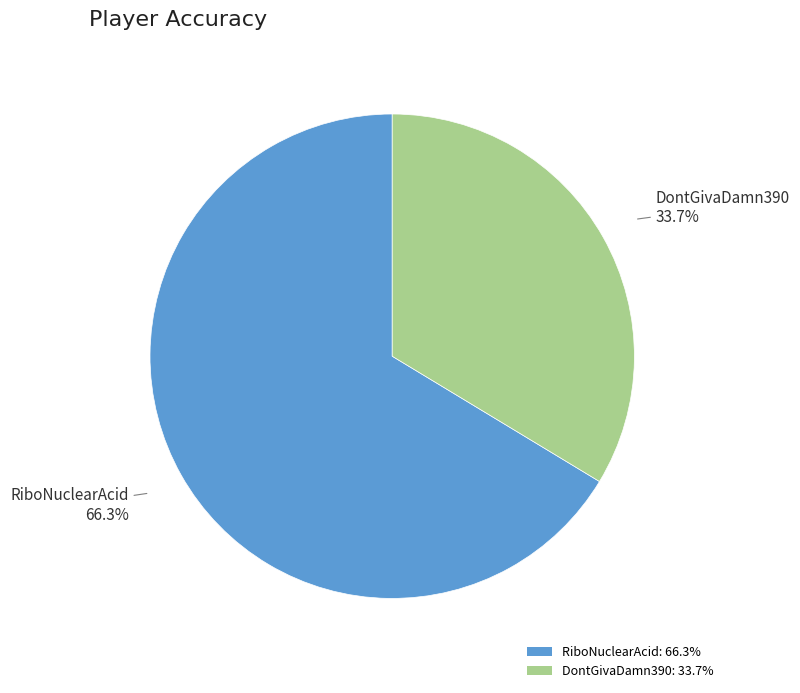

Is it true that RiboNuclearAcid is 66% of the pie?

True